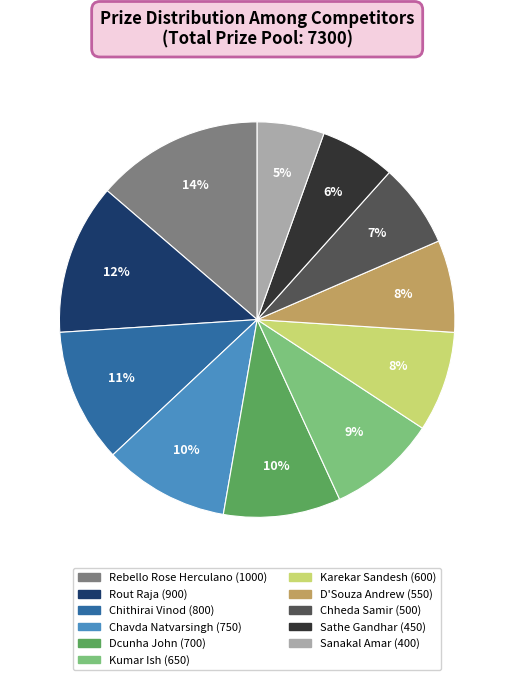

To the nearest percent, what is the average slice percentage?

9%